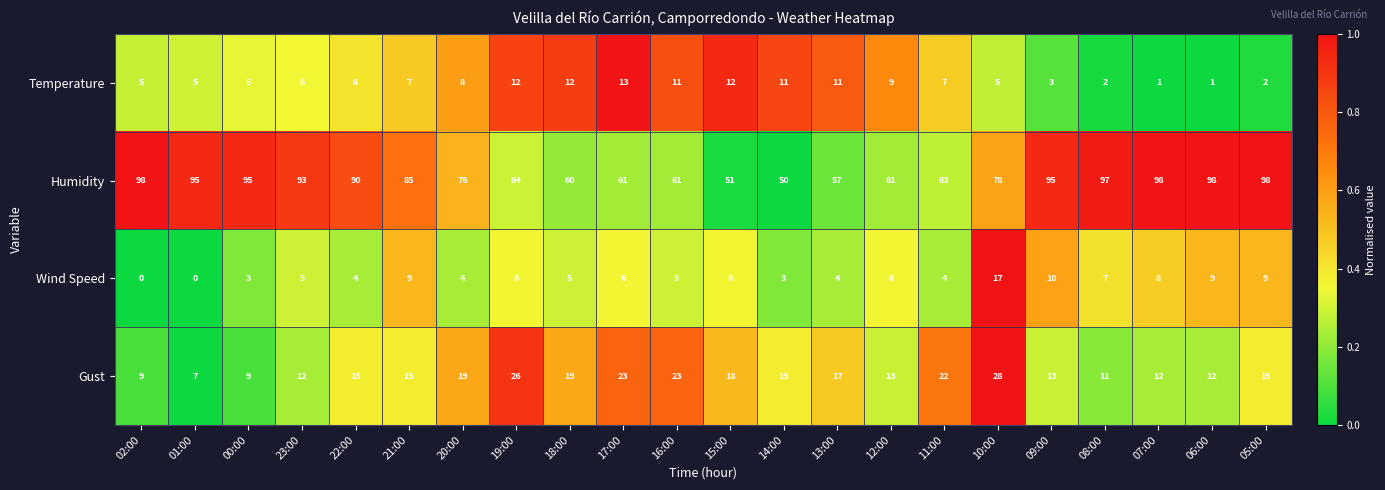

The value of Temperature at 18:00 is 21. True or false?

False